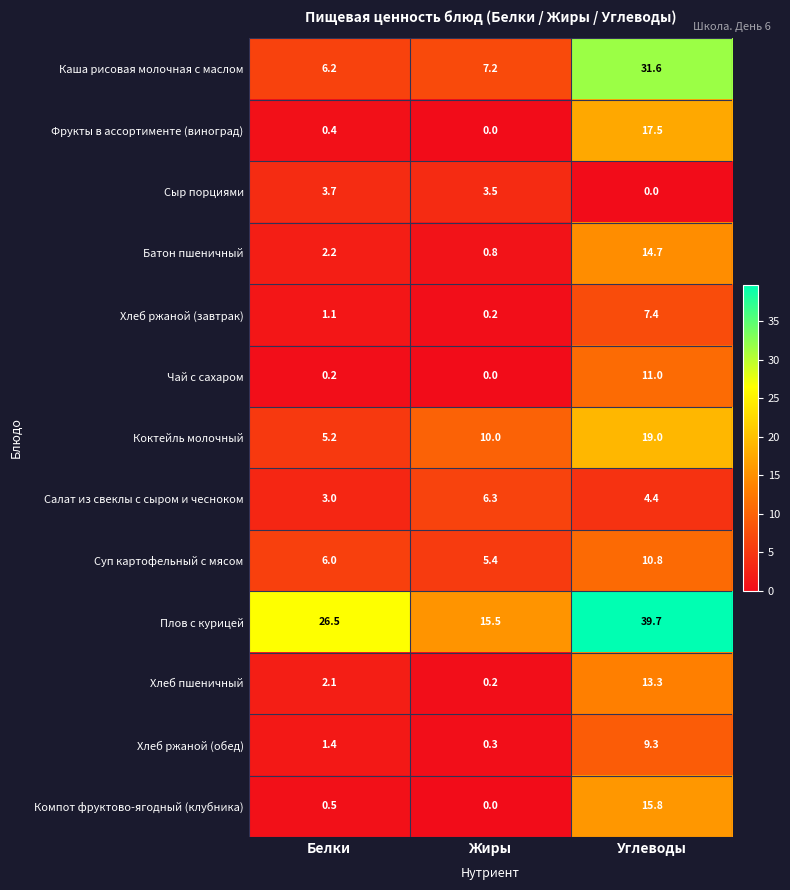

Rank the series by their maximum value, from lowest to highest.

Сыр порциями, Салат из свеклы с сыром и чесноком, Хлеб ржаной (завтрак), Хлеб ржаной (обед), Суп картофельный с мясом, Чай с сахаром, Хлеб пшеничный, Батон пшеничный, Компот фруктово-ягодный (клубника), Фрукты в ассортименте (виноград), Коктейль молочный, Каша рисовая молочная с маслом, Плов с курицей